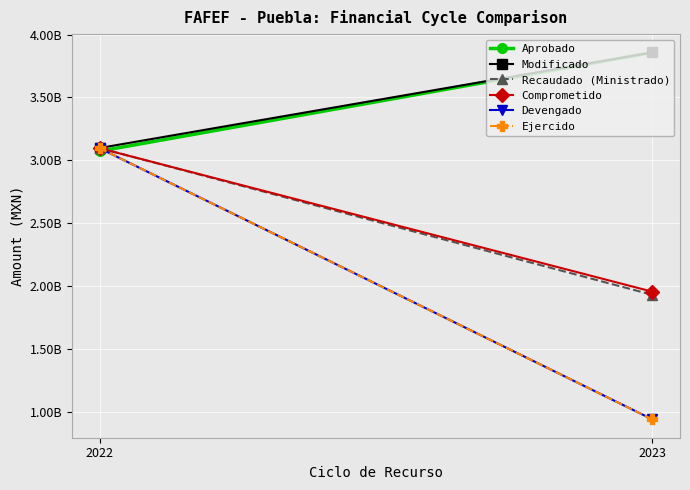

How many values in the Ejercido series exceed 3095666840?

1